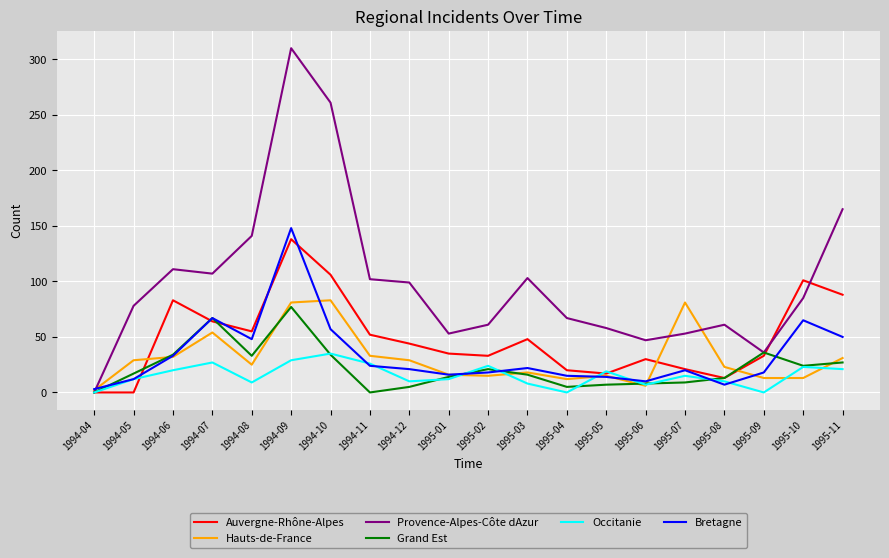

How many series are shown in this chart?

6